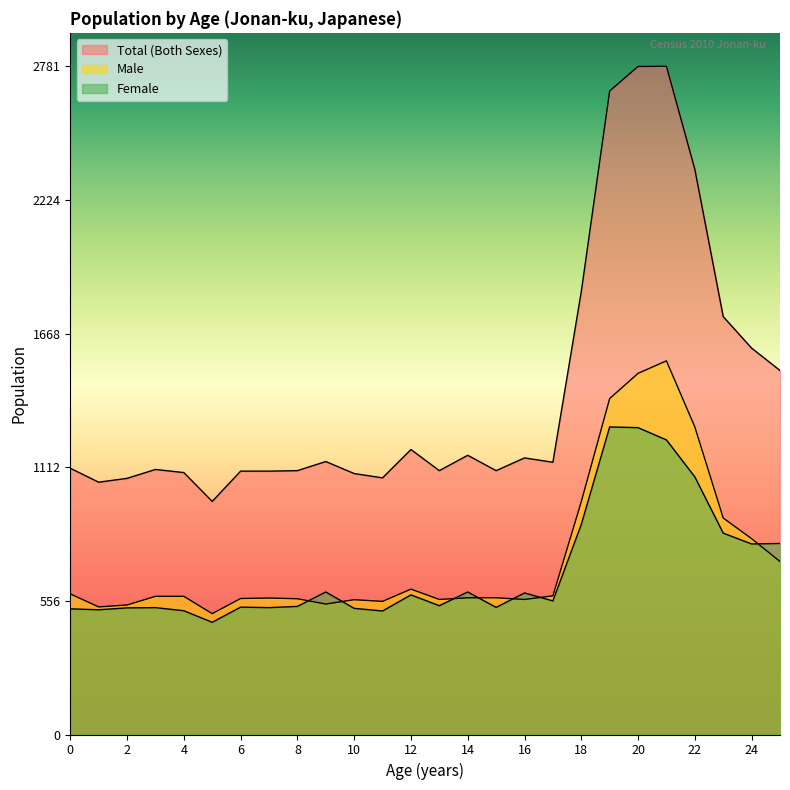

True or false: Male and Total (Both Sexes) intersect in this chart.

False